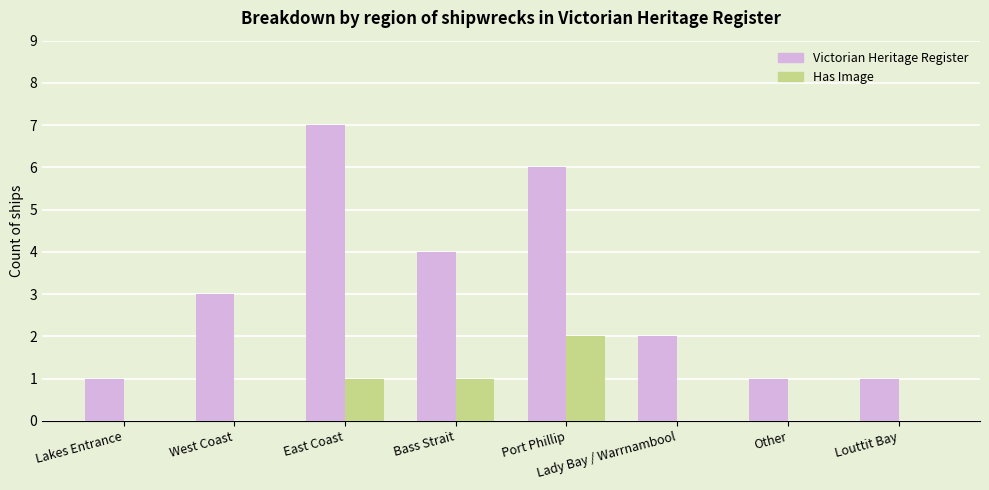

What is the maximum value for Victorian Heritage Register?

7